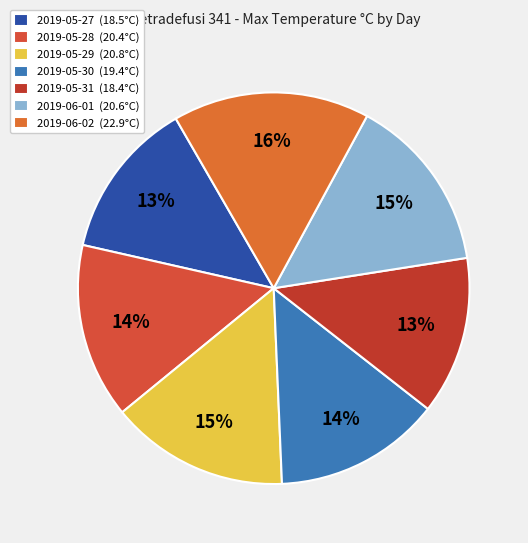

How many segments does this pie chart have?

7